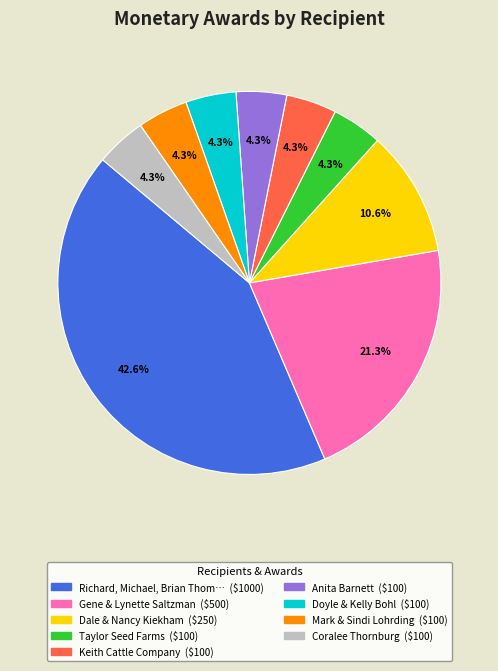

Is there a majority slice in this chart?

No